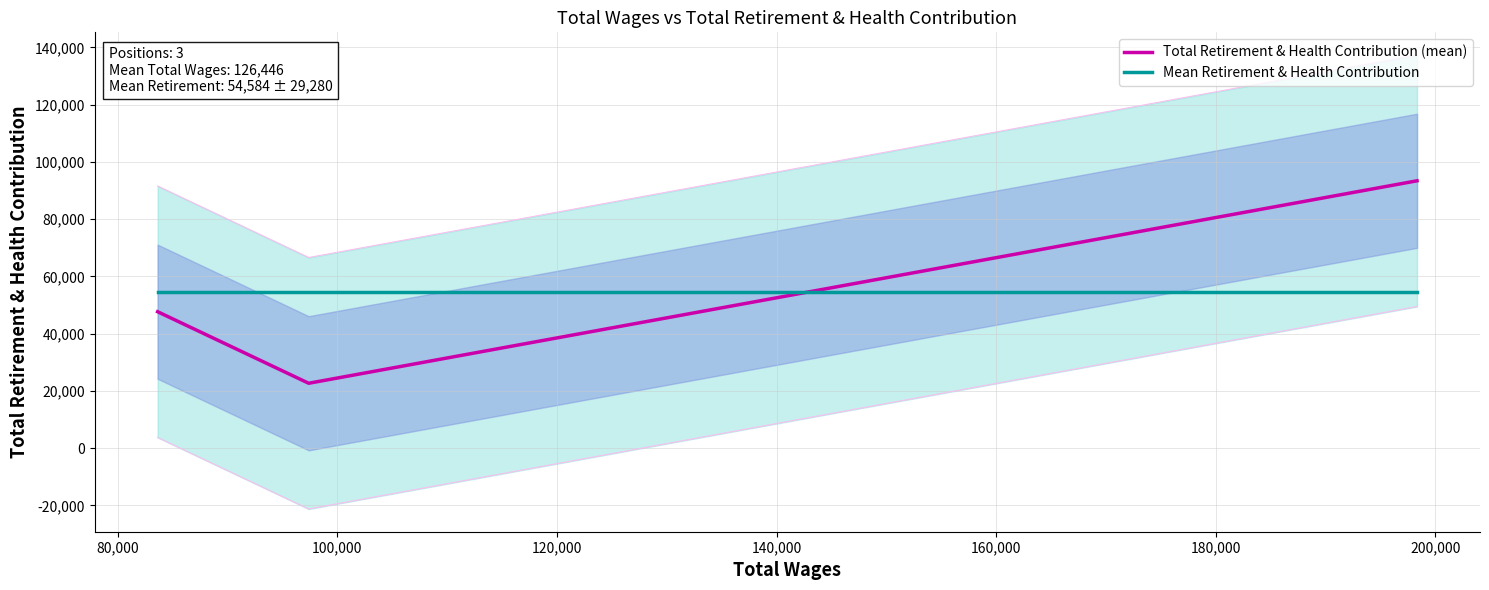

What is the highest value of the Mean Retirement & Health Contribution series?

54584.3